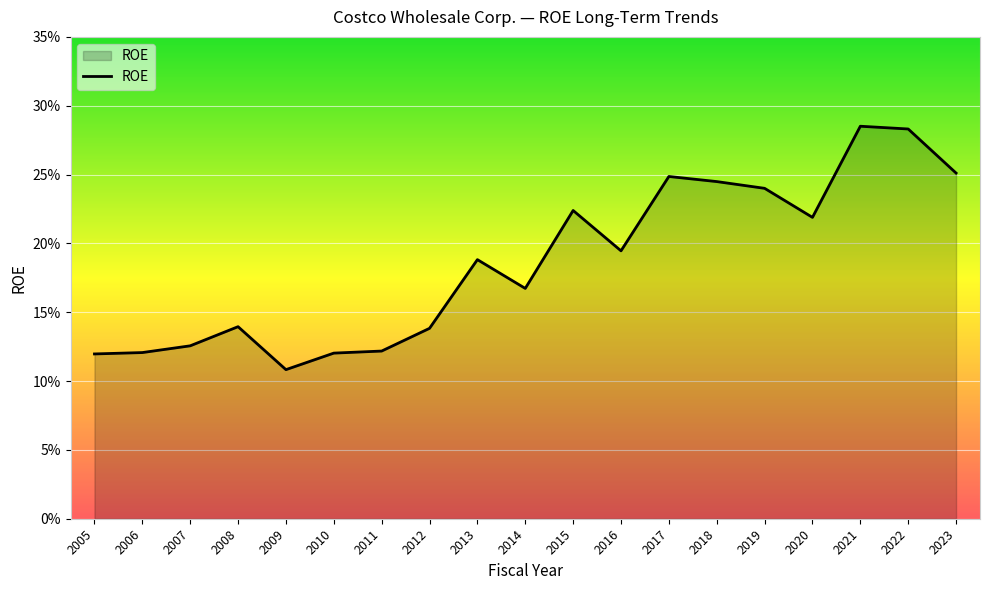

Reading left to right, extract all data points from this chart.

0.1	0.1	0.1	0.1	0.1	0.1	0.1	0.1	0.2	0.2	0.2	0.2	0.2	0.2	0.2	0.2	0.3	0.3	0.3